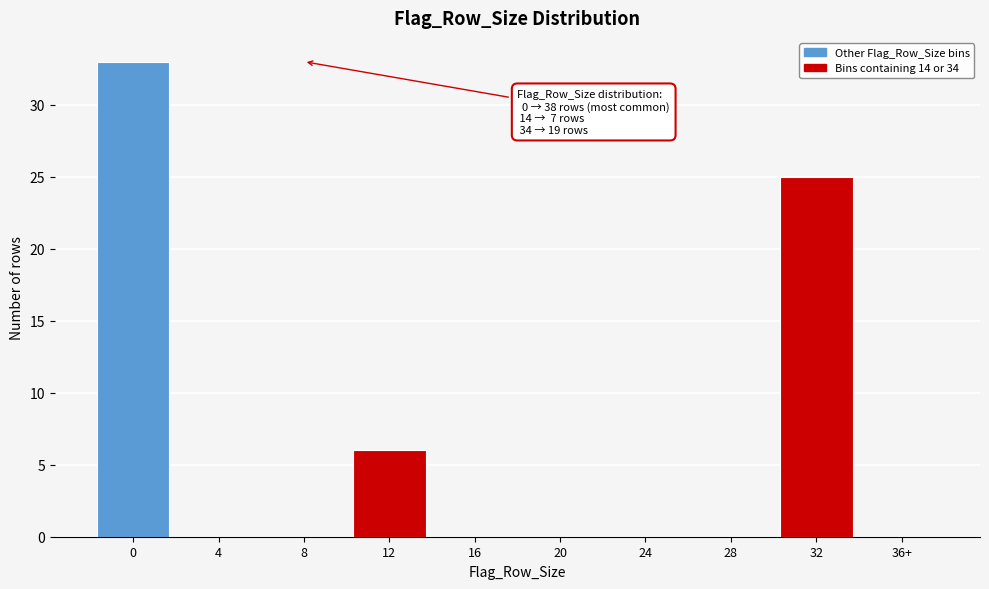

Reading left to right, extract all data points from this chart.

0=33	4=0	8=0	12=6	16=0	20=0	24=0	28=0	32=25	36+=0